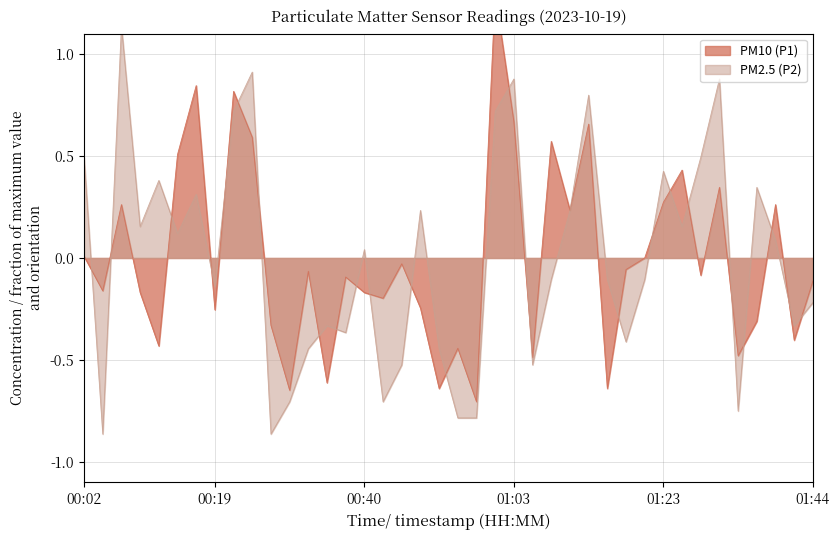

At which label is PM2.5 (P2) closest to 0?

00:40